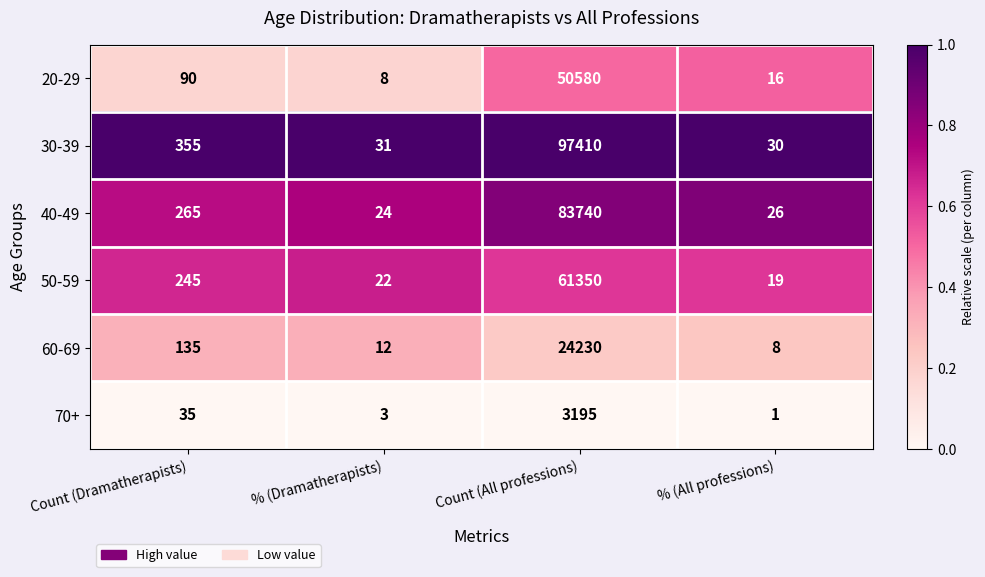

Rank the series by their maximum value, from highest to lowest.

30-39, 40-49, 50-59, 20-29, 60-69, 70+